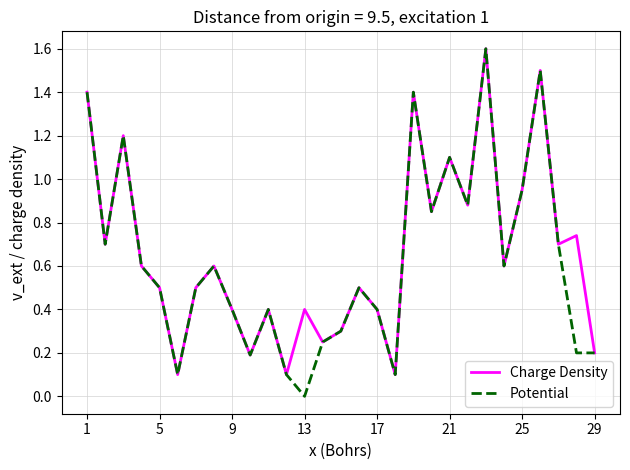

Which series has the widest spread of values?

Potential